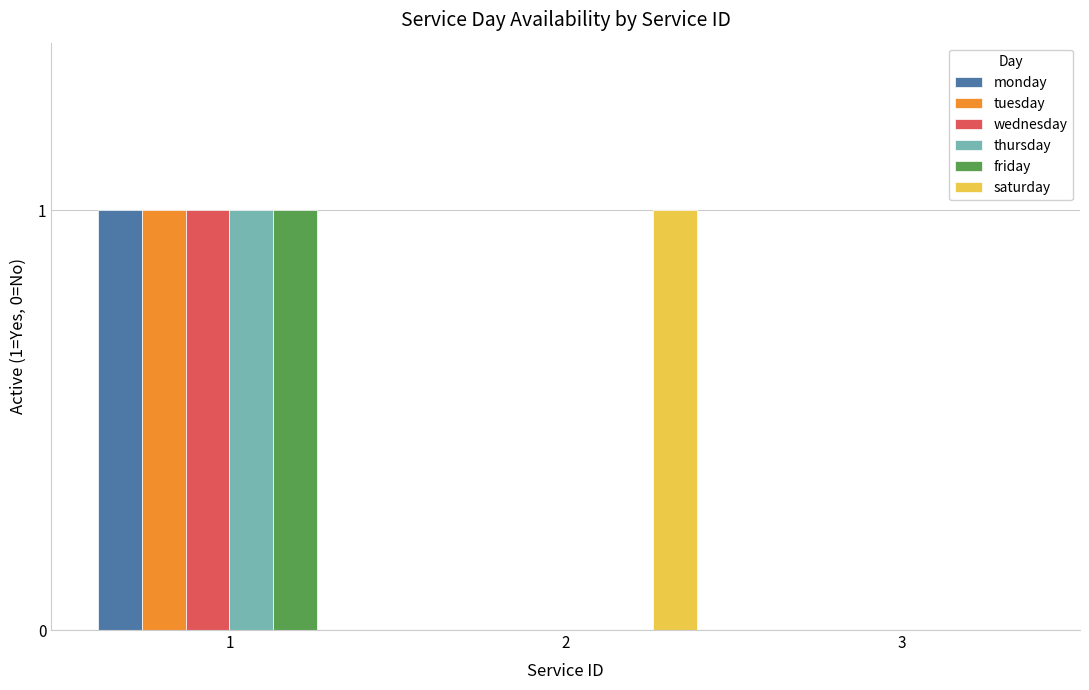

Is it true that tuesday equals 1 at 1?

True